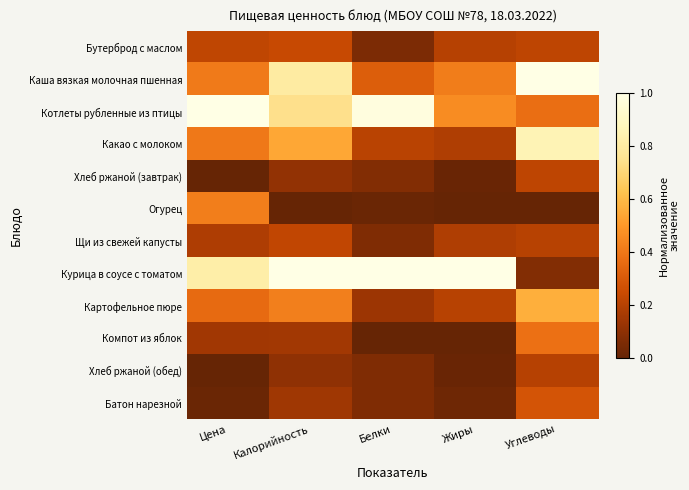

Which series has the largest total across all categories?

Курица в соусе с томатом